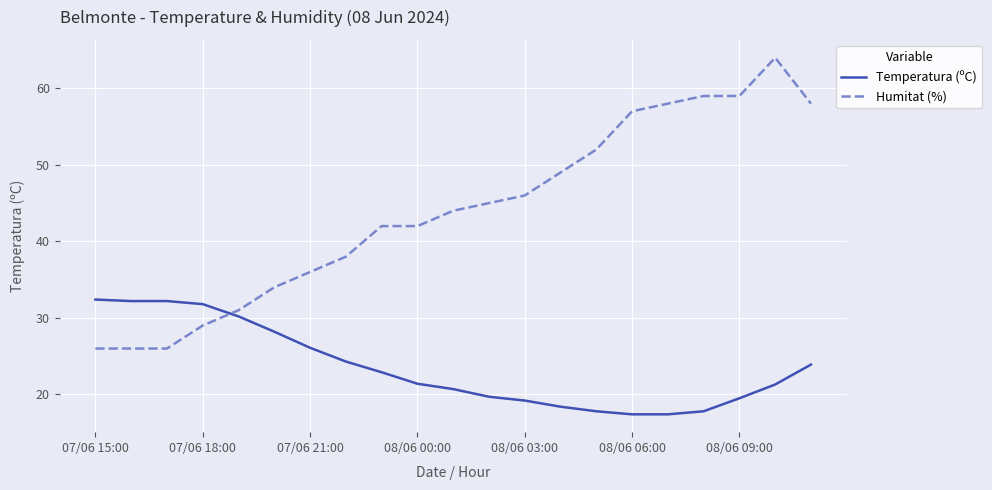

Which series has the widest spread of values?

Humitat (%)